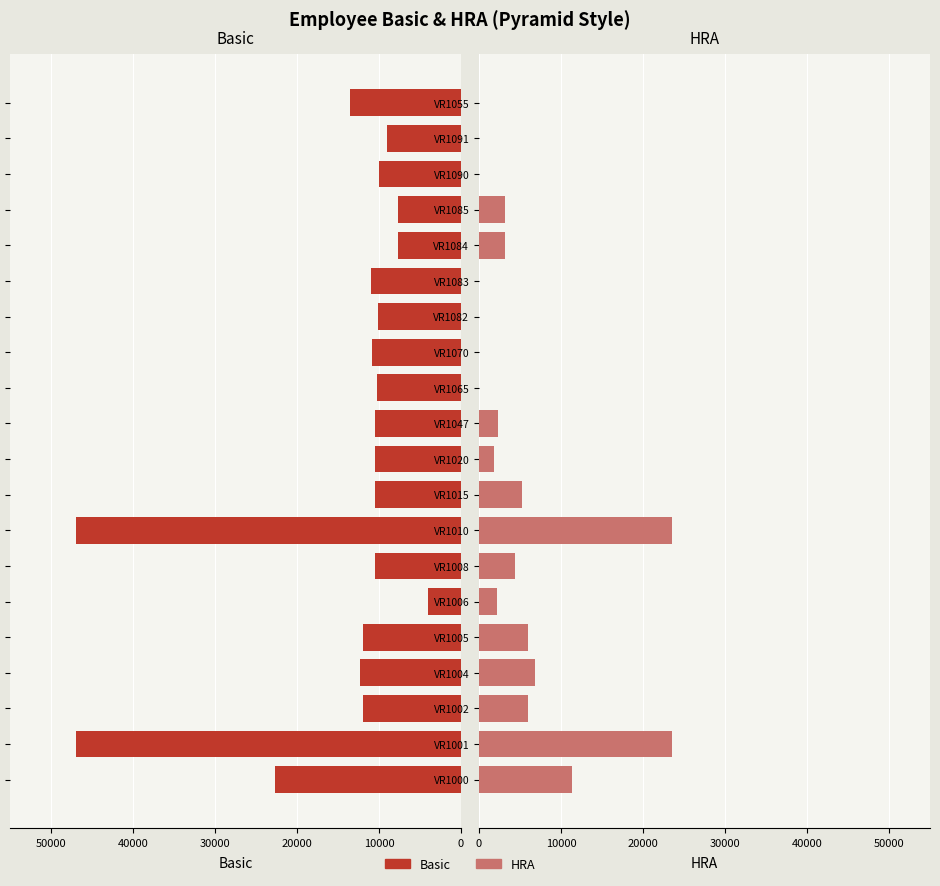

List the series in order of their peak value, lowest first.

HRA, Basic